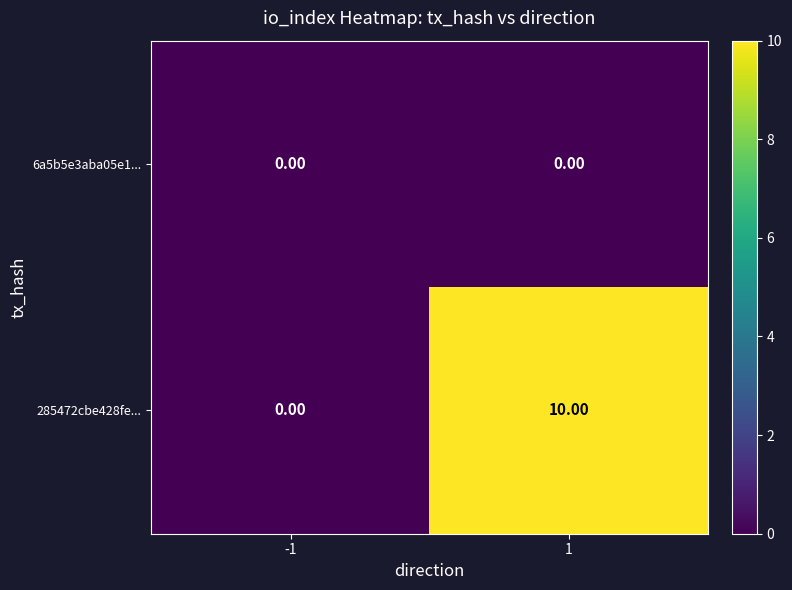

What is the sum of the 285472cbe428fe... values at -1 and 1?

10